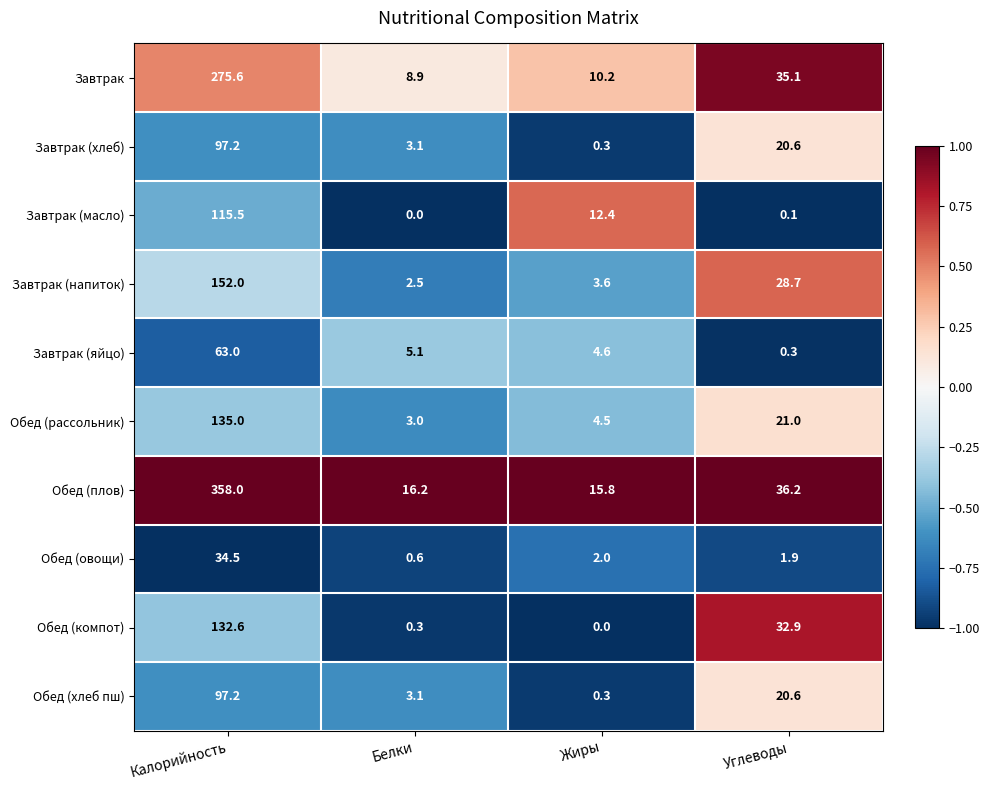

What is the spread (max minus min) of values at Белки?

16.2